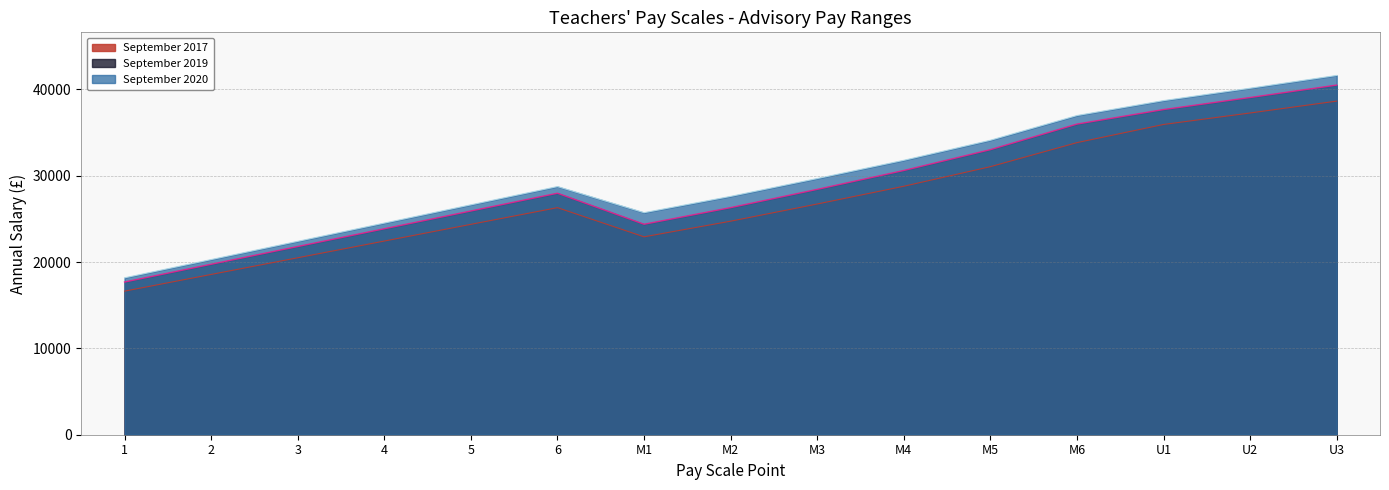

How many data points in September 2020 are above 28735?

7